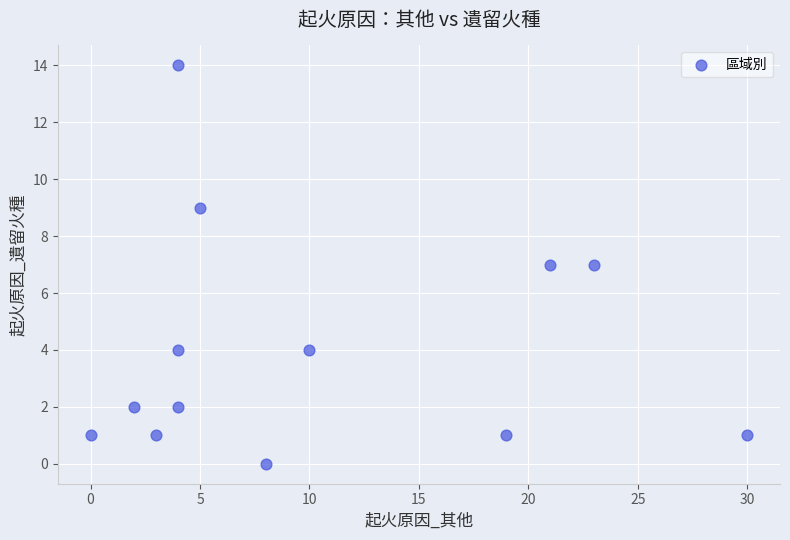

What is the range of X values (max minus min)?

30